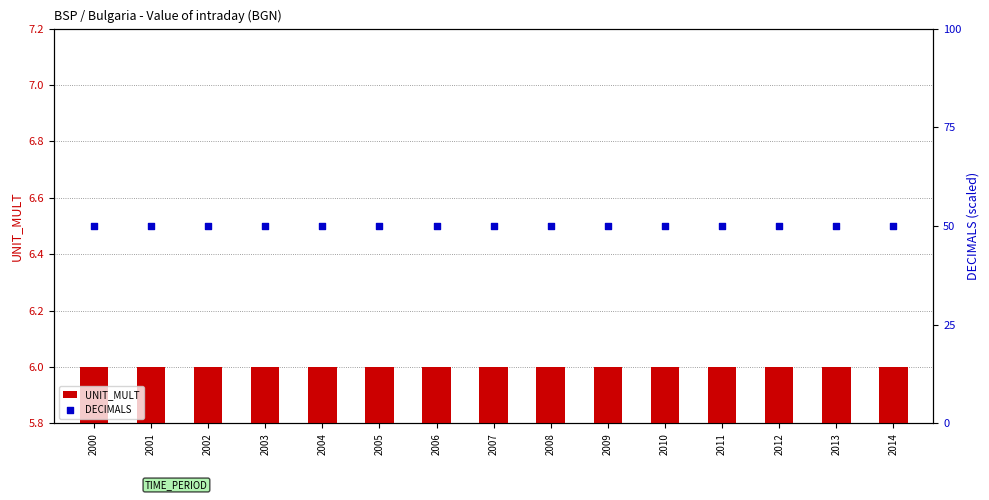

What are all the series names shown in the legend?

UNIT_MULT, DECIMALS